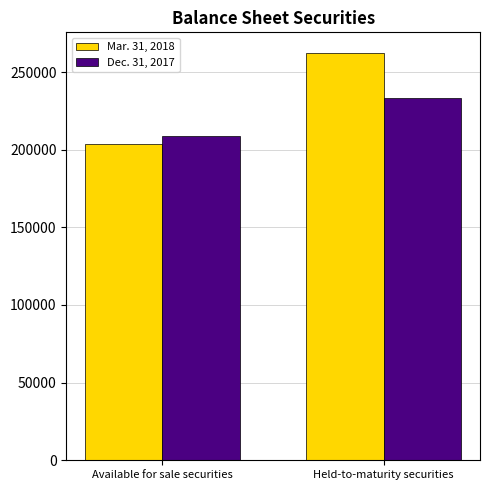

What is the maximum value shown in the chart?

262432